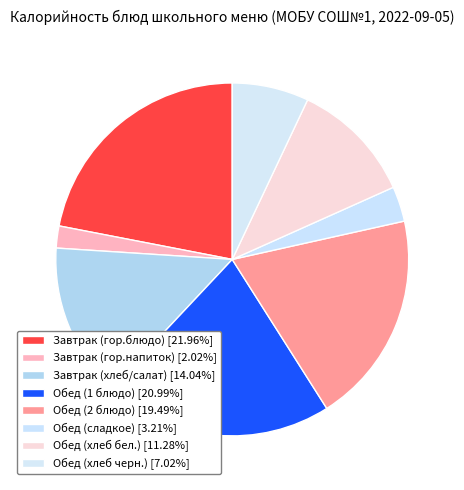

Count the number of slices in the pie.

8